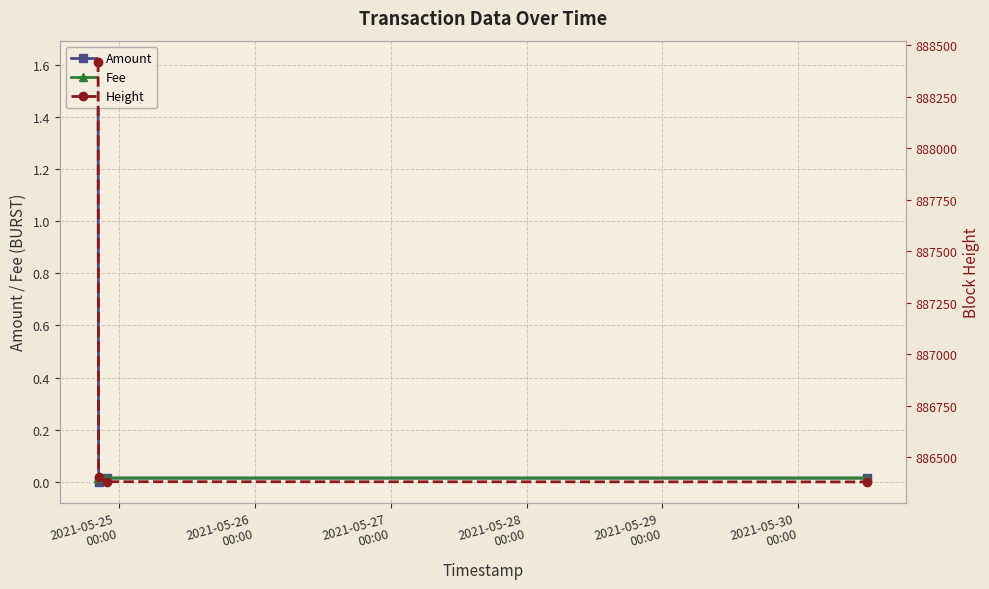

What is the label of the 1st point from the left?

2021-05-25
00:00